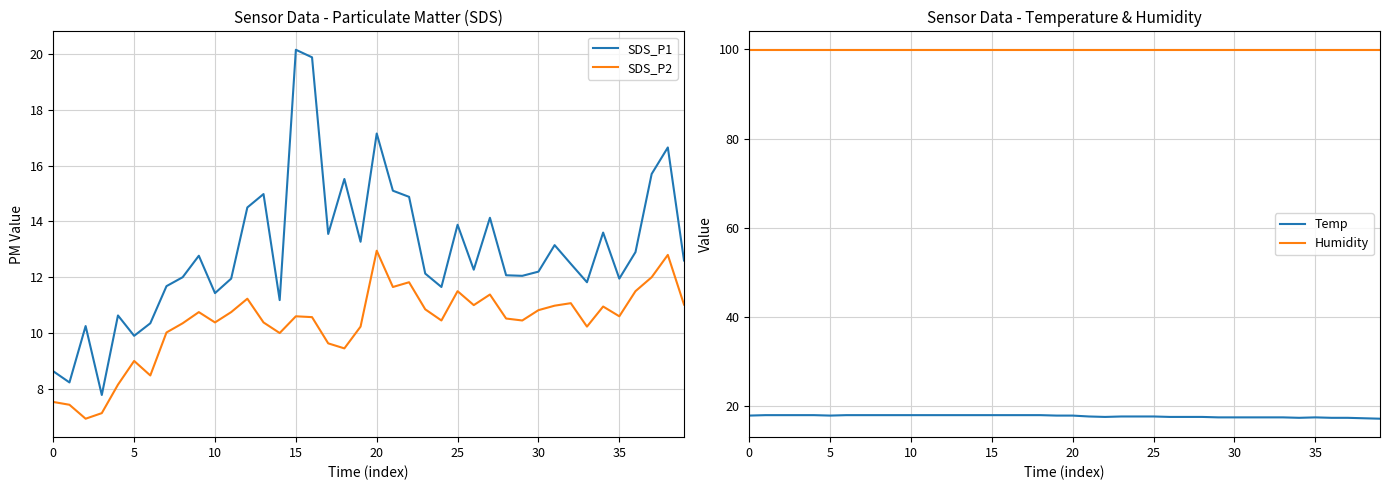

Does the chart have visible grid lines?

Yes